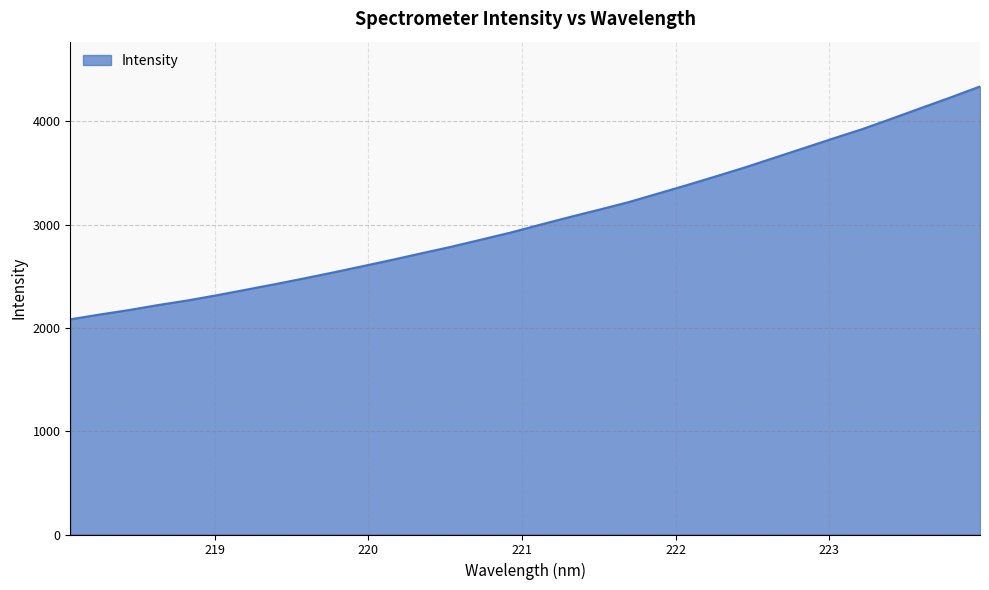

What is the average value?

3049.3